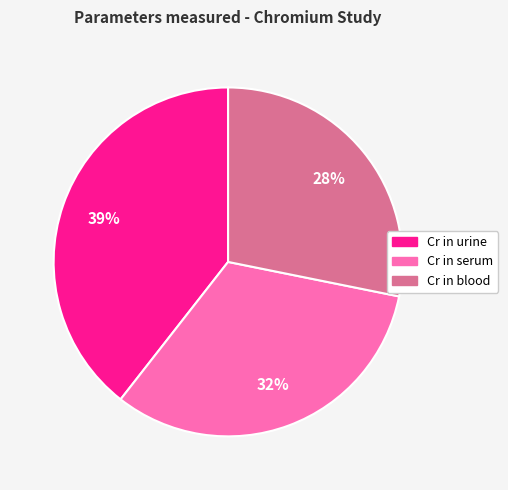

Which slice is the largest?

Cr in urine